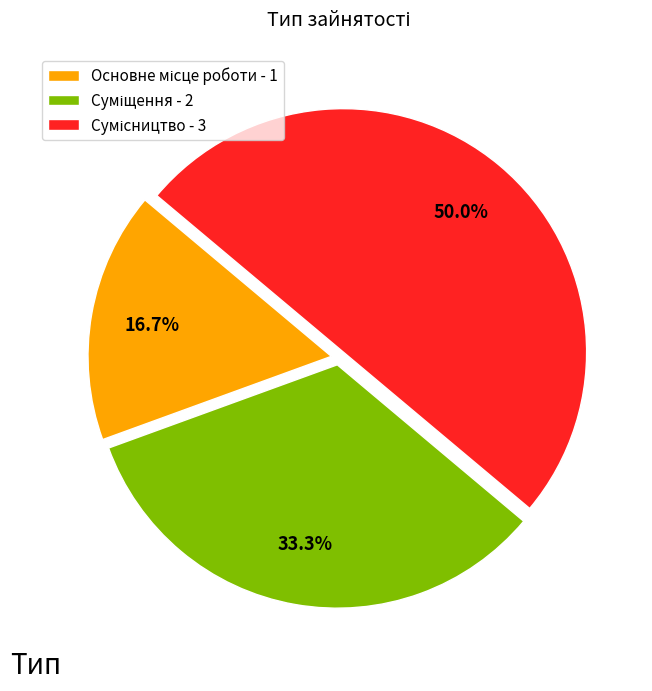

To the nearest percent, what percentage of the pie is Сумісництво?

50%